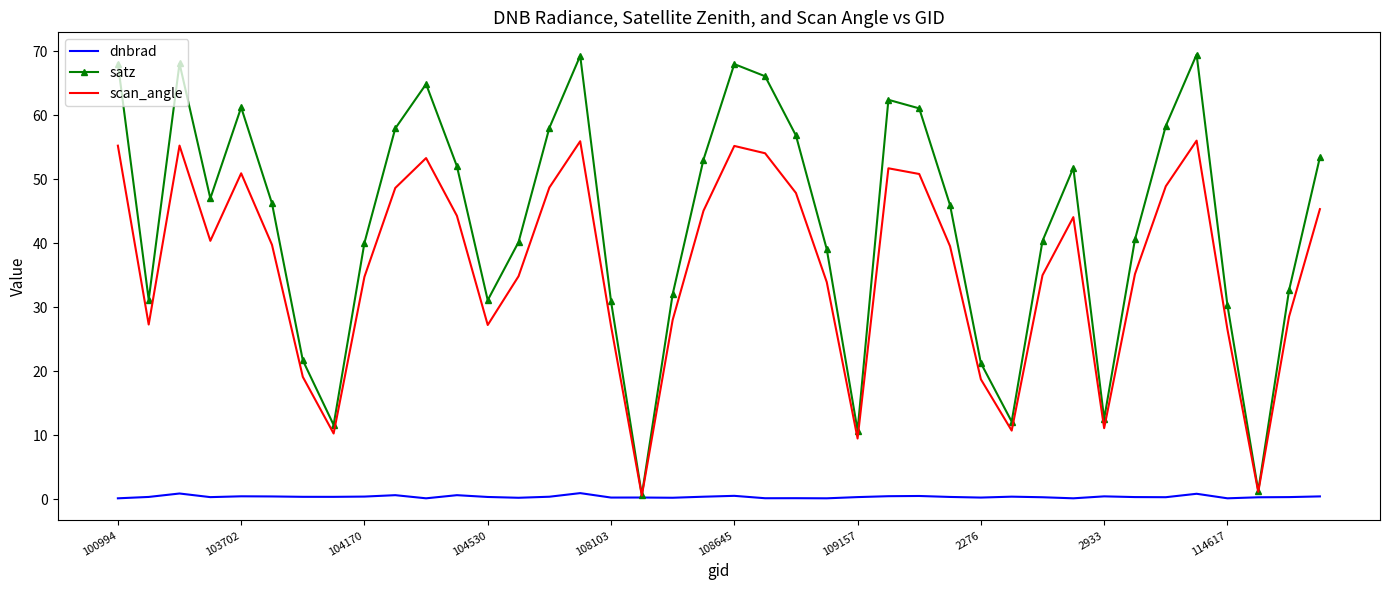

List the series in order of their peak value, lowest first.

dnbrad, scan_angle, satz